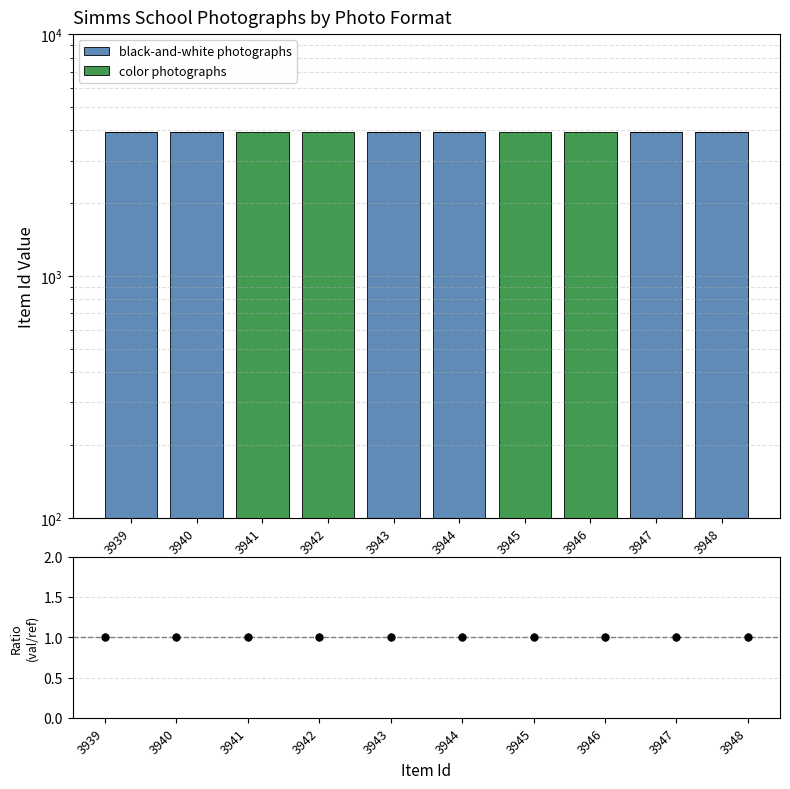

What are all the series names shown in the legend?

black-and-white photographs, color photographs